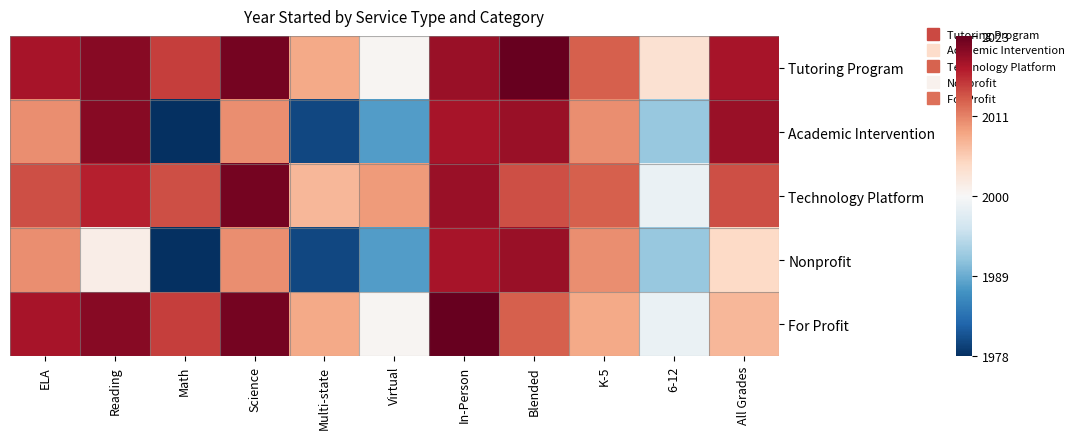

Reading left to right, extract all data points from this chart.

Tutoring Program: ELA=0.8	Reading=0.9	Math=0.7	Science=1.0	Multi-state=0.4	Virtual=0.0	In-Person=0.9	Blended=1.0	K-5=0.6	6-12=0.2	All Grades=0.8
Academic Intervention: ELA=0.5	Reading=0.9	Math=-1.0	Science=0.5	Multi-state=-0.9	Virtual=-0.6	In-Person=0.8	Blended=0.9	K-5=0.5	6-12=-0.4	All Grades=0.9
Technology Platform: ELA=0.6	Reading=0.8	Math=0.6	Science=1.0	Multi-state=0.3	Virtual=0.4	In-Person=0.9	Blended=0.6	K-5=0.6	6-12=-0.1	All Grades=0.6
Nonprofit: ELA=0.5	Reading=0.1	Math=-1.0	Science=0.5	Multi-state=-0.9	Virtual=-0.6	In-Person=0.8	Blended=0.9	K-5=0.5	6-12=-0.4	All Grades=0.2
For Profit: ELA=0.8	Reading=0.9	Math=0.7	Science=1.0	Multi-state=0.4	Virtual=0.0	In-Person=1.0	Blended=0.6	K-5=0.4	6-12=-0.1	All Grades=0.3